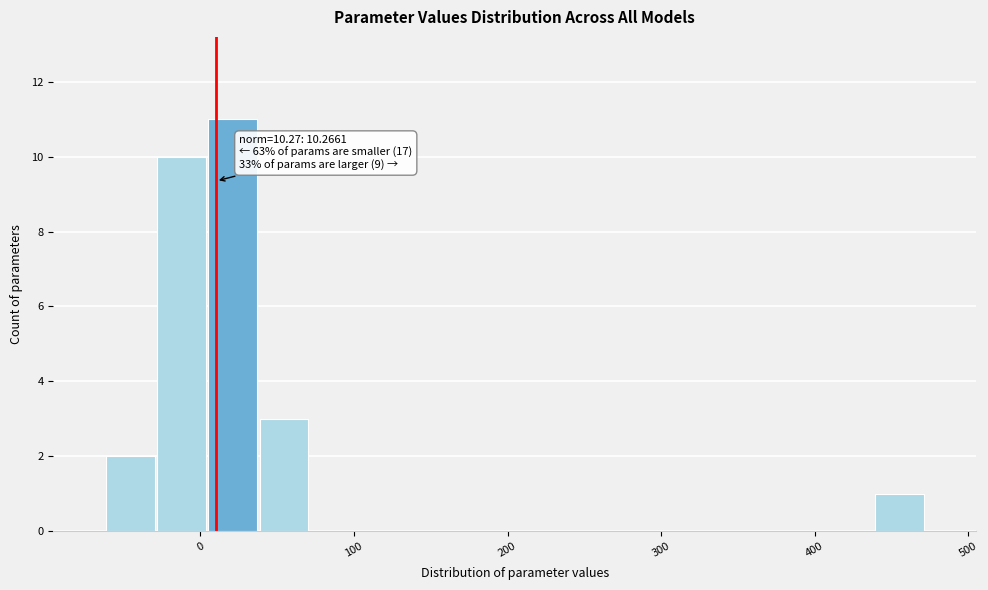

Around what value on the x-axis is the tallest bar? Give the approximate position of its centre, as read against the axis.

20